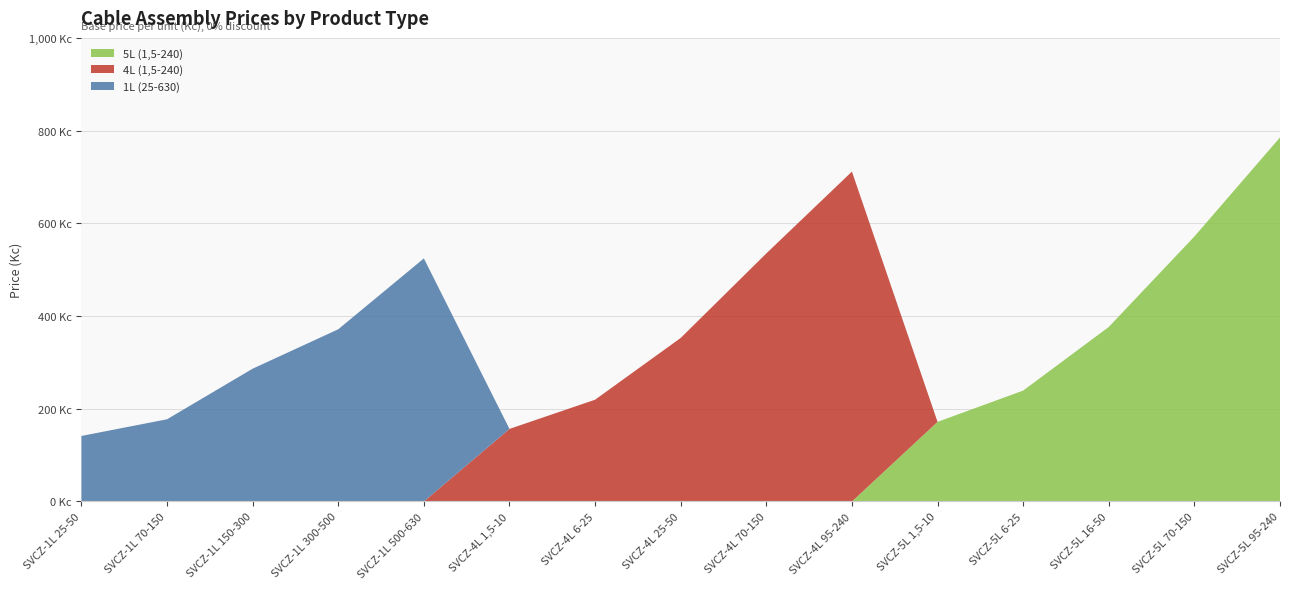

Reading left to right, transcribe all the data shown in this chart.

1L (25-630): 141.3	177.3	286.4	371.4	524.3	0.0	0.0	0.0	0.0	0.0	0.0	0.0	0.0	0.0	0.0
4L (1,5-240): 0.0	0.0	0.0	0.0	0.0	156.6	219.5	352.8	535.0	711.6	0.0	0.0	0.0	0.0	0.0
5L (1,5-240): 0.0	0.0	0.0	0.0	0.0	0.0	0.0	0.0	0.0	0.0	171.7	239.2	376.4	571.6	785.3
Base Price: 141.3	177.3	286.4	371.4	524.3	156.6	219.5	352.8	535.0	711.6	171.7	239.2	376.4	571.6	785.3
Discounted Price: 141.3	177.3	286.4	371.4	524.3	156.6	219.5	352.8	535.0	711.6	171.7	239.2	376.4	571.6	785.3